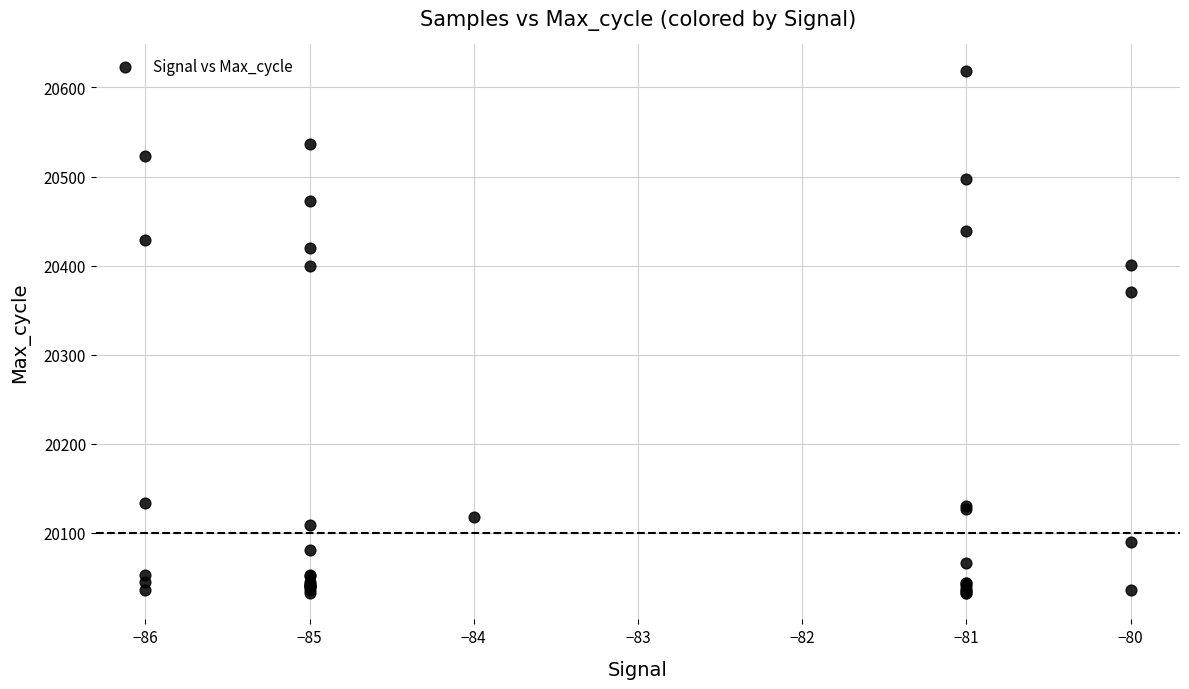

What Y value in the scatter plot is closest to 20325?

20370